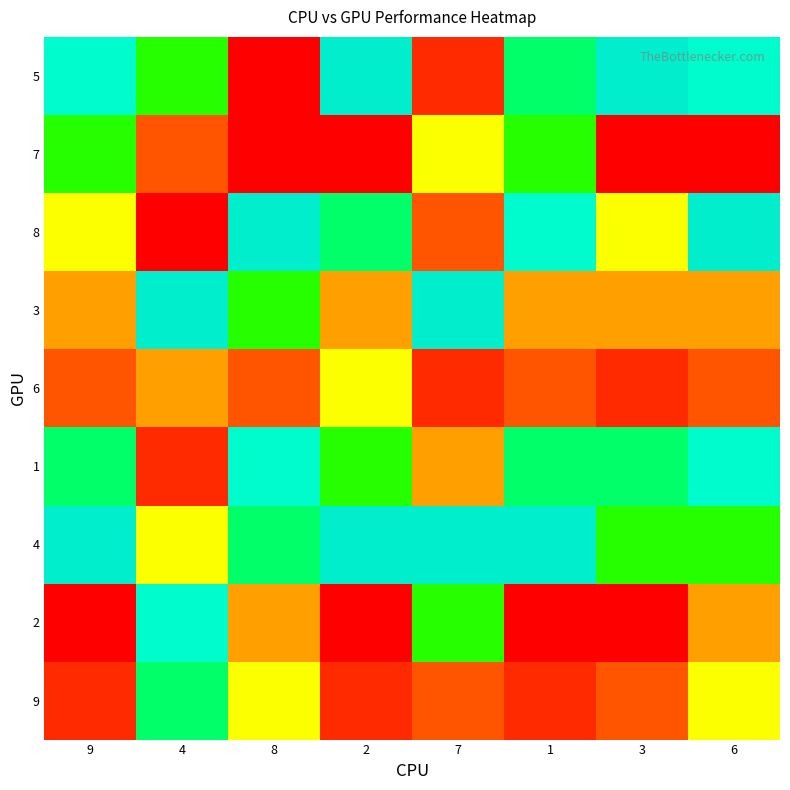

What is the spread (max minus min) of values at 3?

8